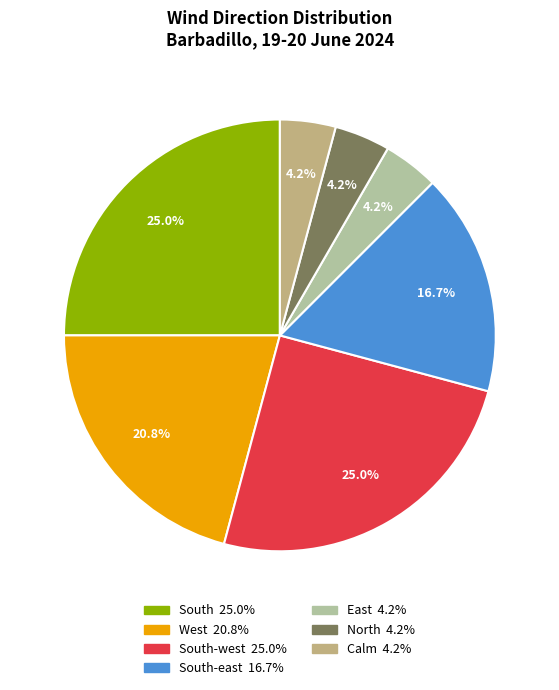

Is there any slice that represents more than half of the pie?

No